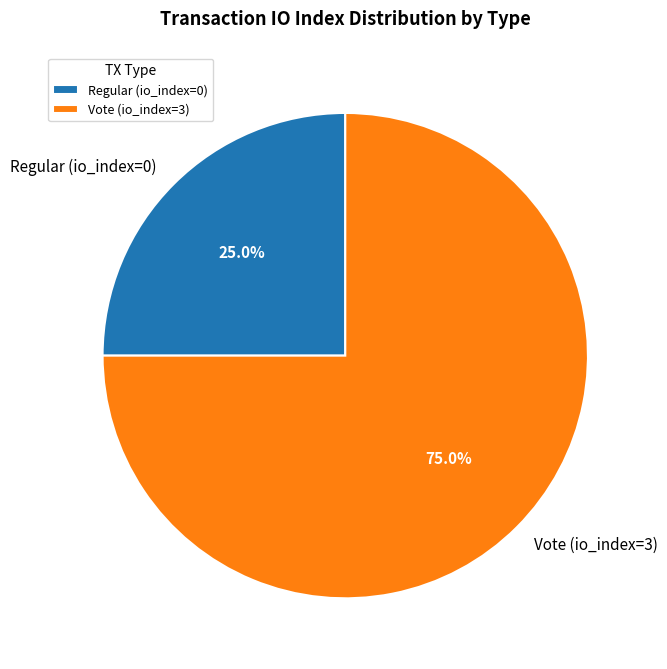

What percentage do Vote and Regular together represent?

100.0%